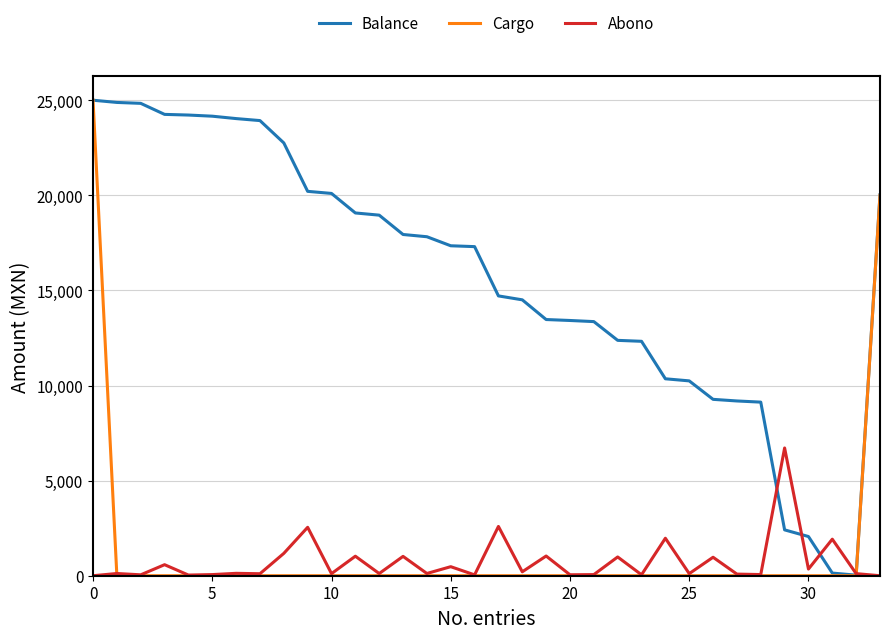

Which series has the largest total across all categories?

Balance